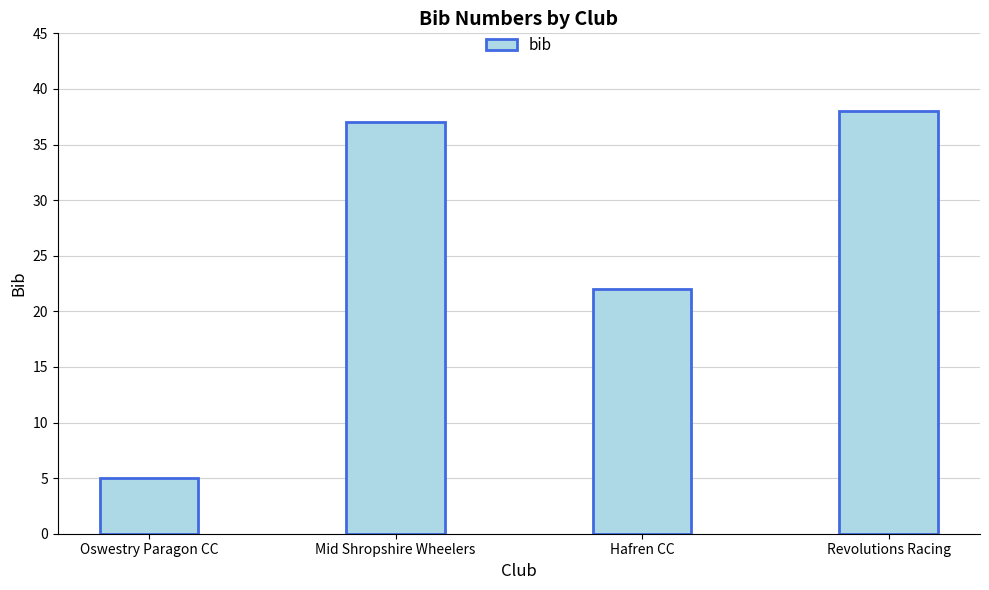

The chart shows a value of 13 at Hafren CC. True or false?

False